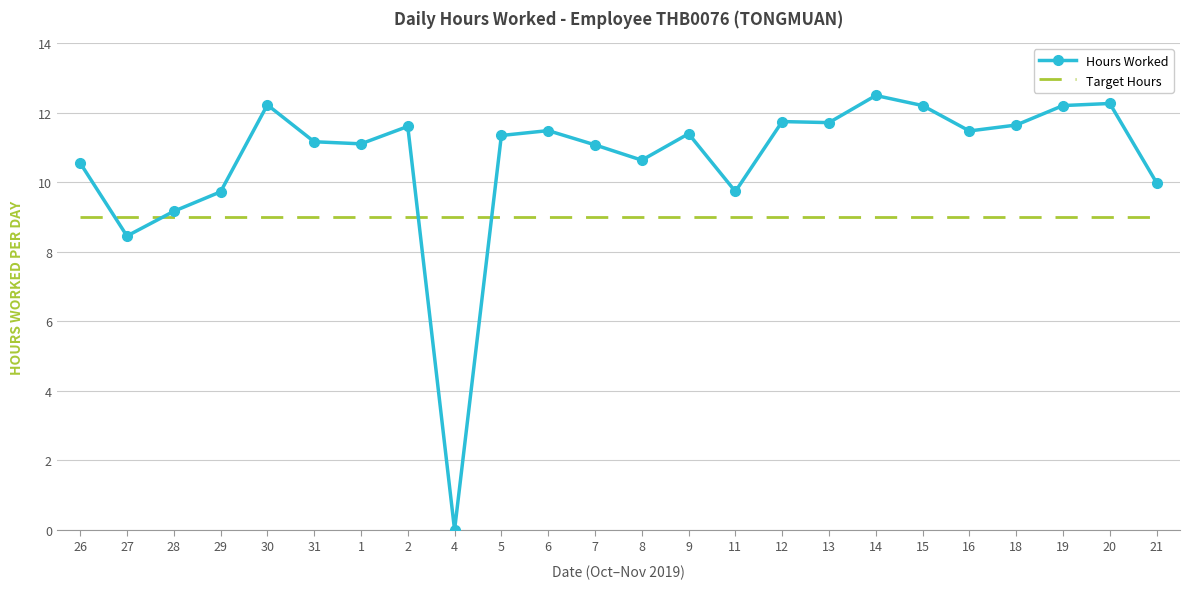

What position from the right is 14?

7